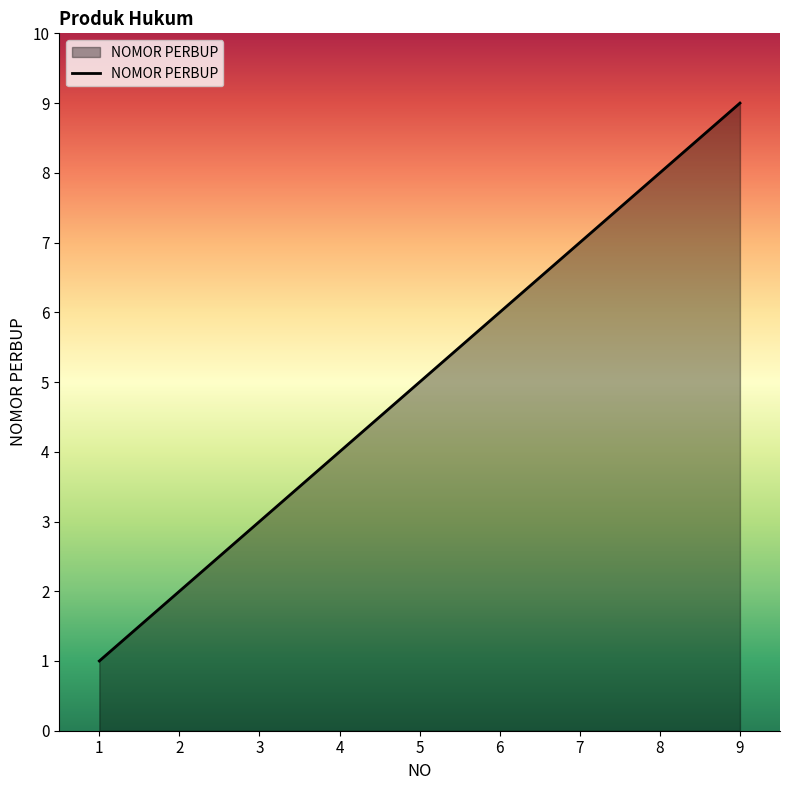

What is the sum of all values?

45